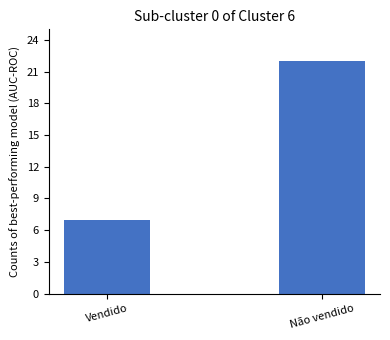

Reading right to left, list all the values displayed in this chart.

22	7